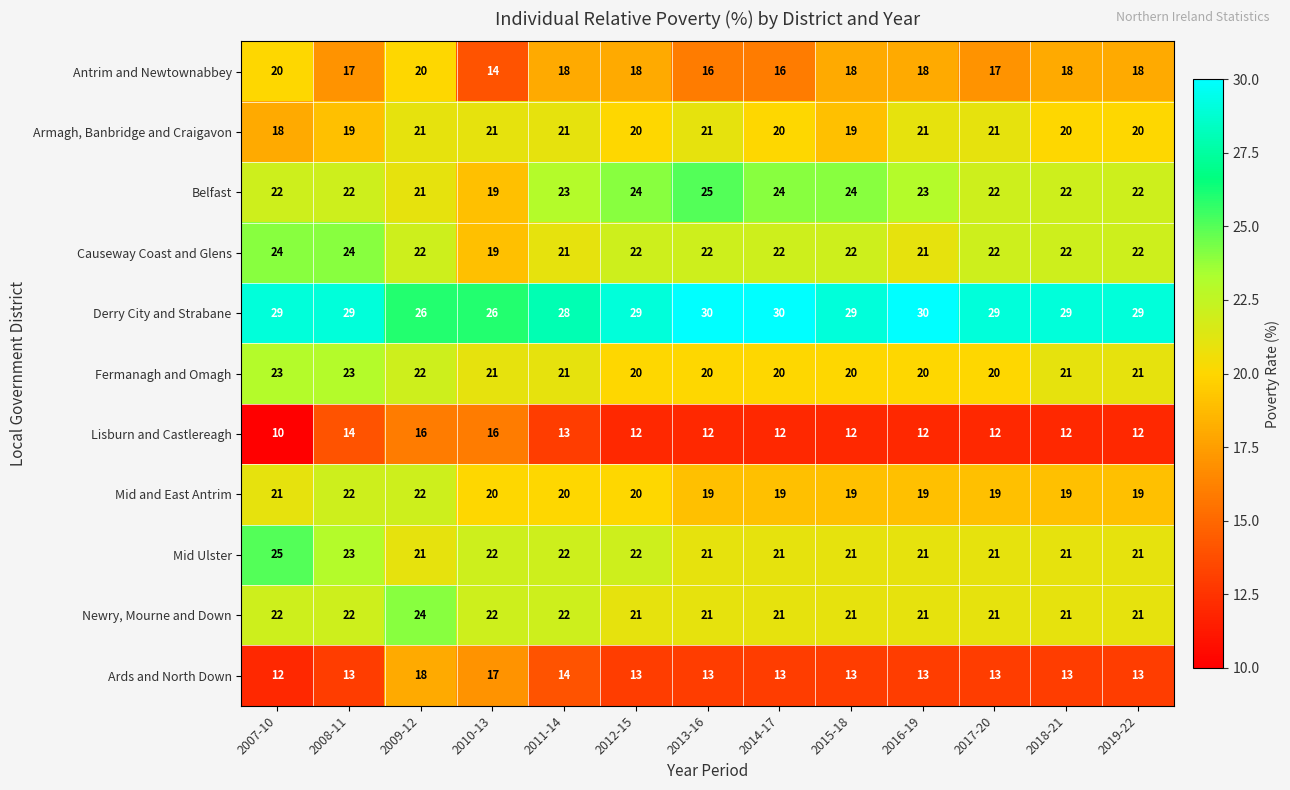

Which series changed the most between 2008-11 and 2010-13?

Causeway Coast and Glens